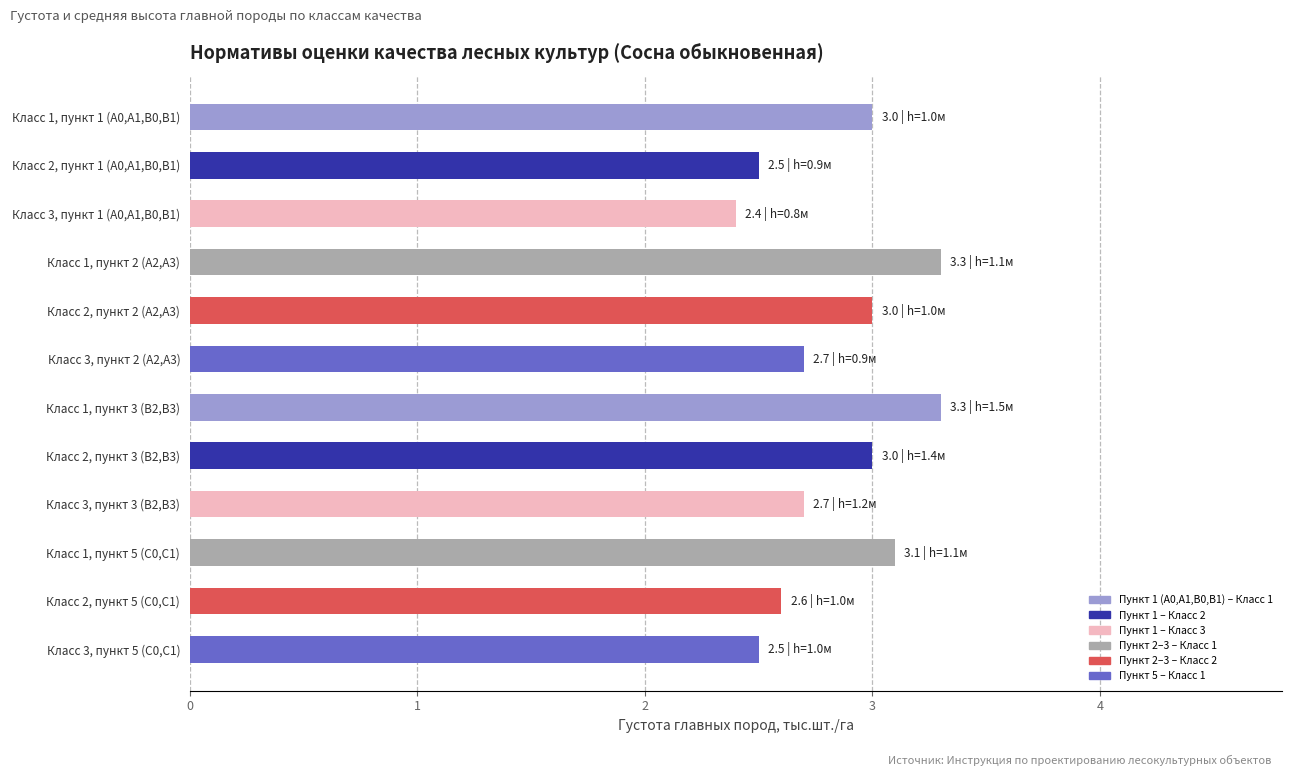

Where is the data nearest to the value 2?

Класс 3, пункт 1 (А0,А1,В0,В1)